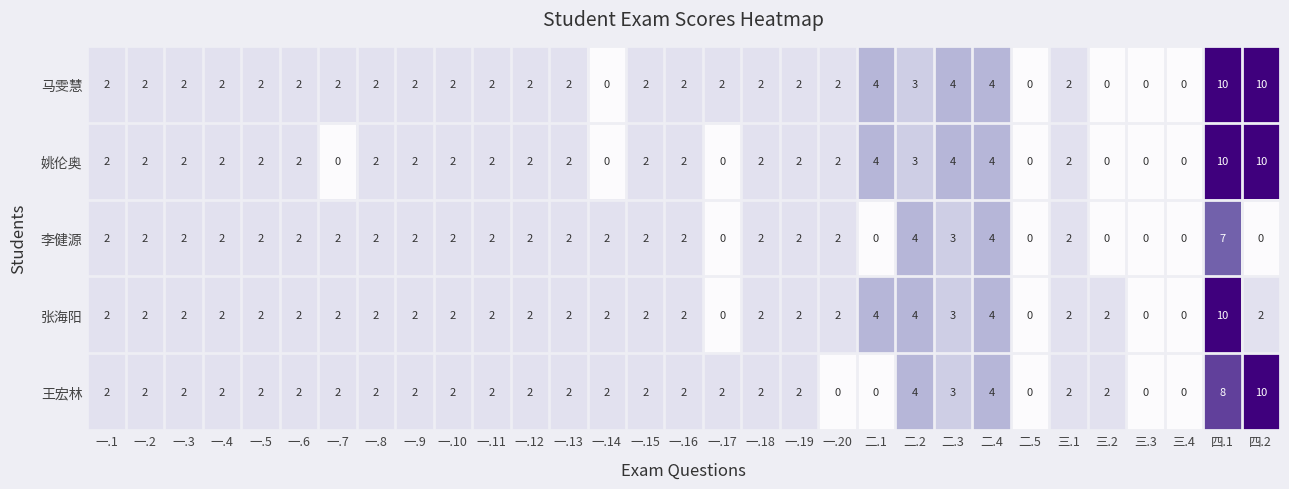

Count the 王宏林 values in the range 2 to 3.

22